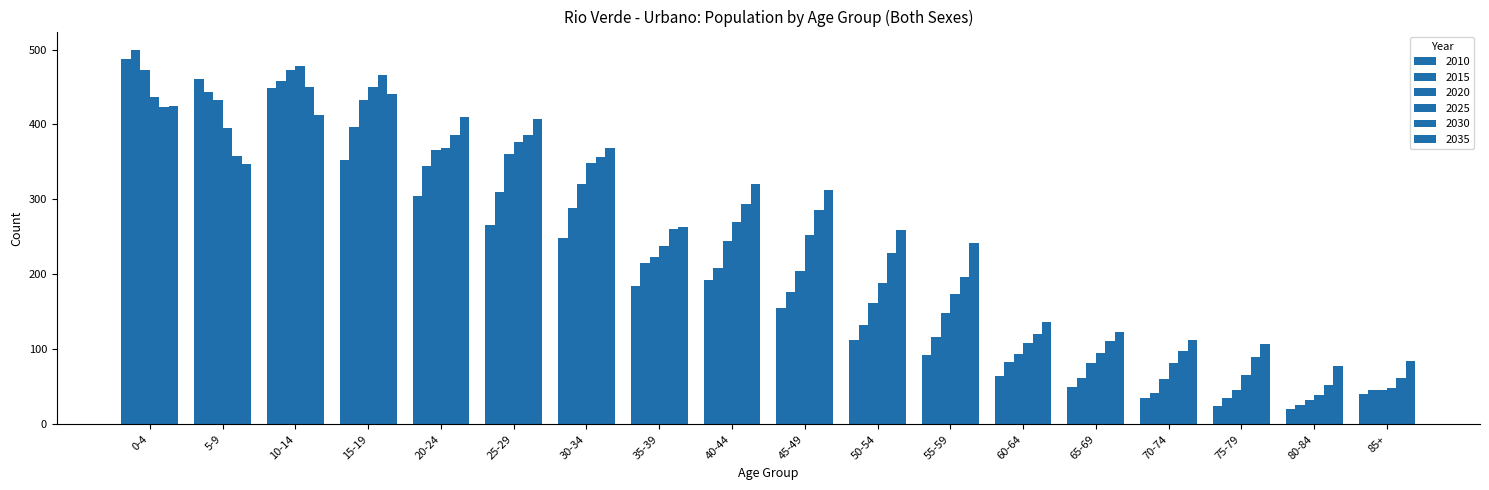

How many bars are there in total?

108